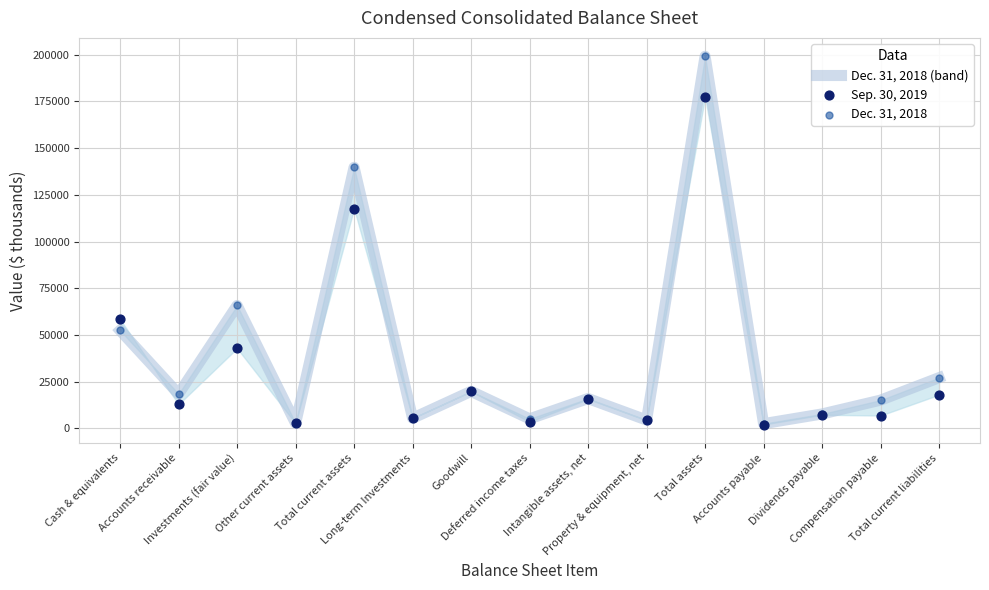

At which category is the sum across all series the highest?

Total assets